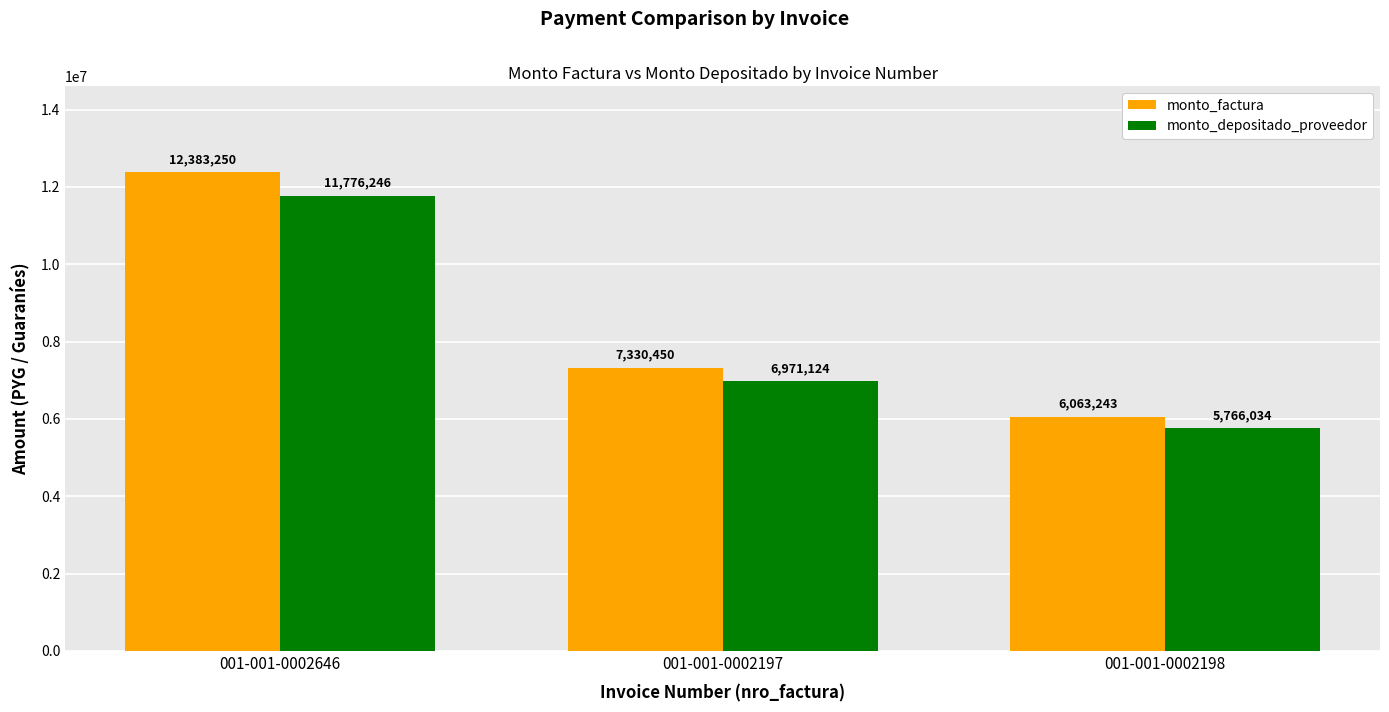

How many data points in monto_factura are less than 7330450?

1